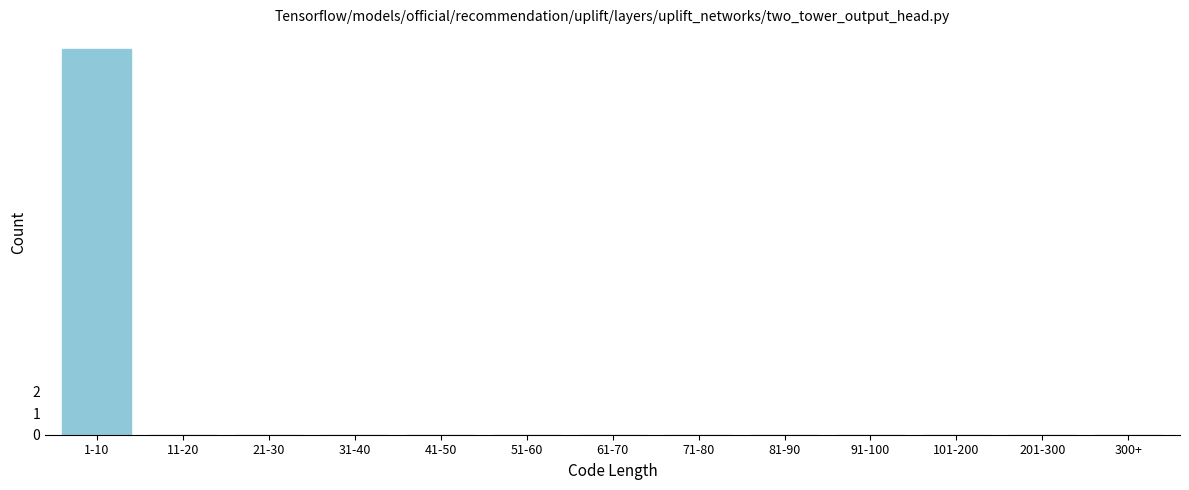

Reading left to right, transcribe all the data shown in this chart.

1-10=18	11-20=0	21-30=0	31-40=0	41-50=0	51-60=0	61-70=0	71-80=0	81-90=0	91-100=0	101-200=0	201-300=0	300+=0